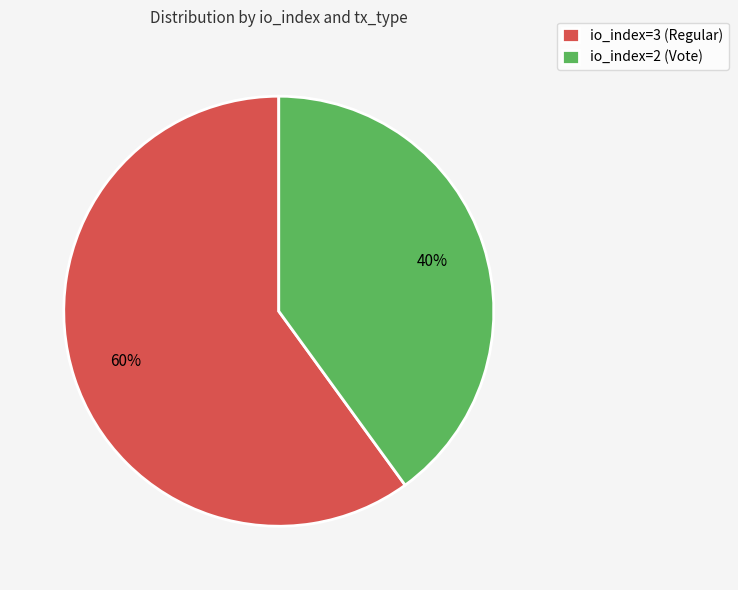

How many segments does this pie chart have?

2